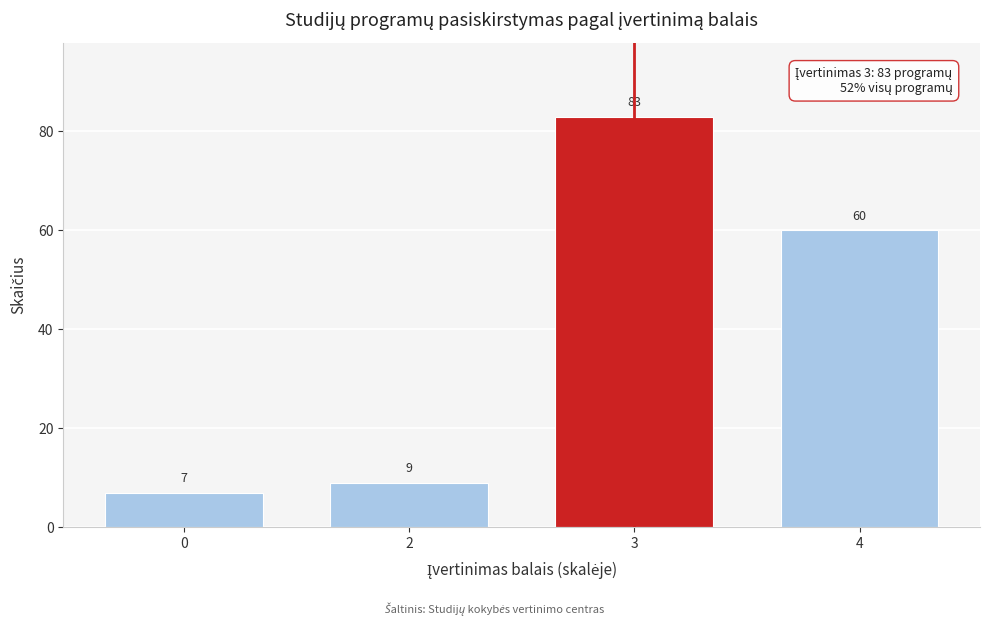

Reading right to left, what are all the values shown in this chart?

4=60	3=83	2=9	0=7